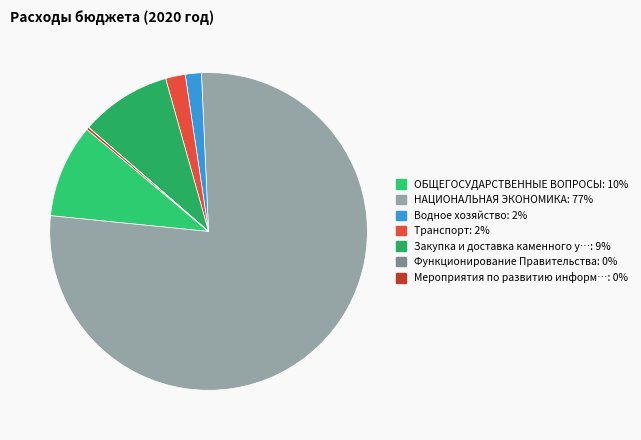

How many slices are in this pie chart?

7